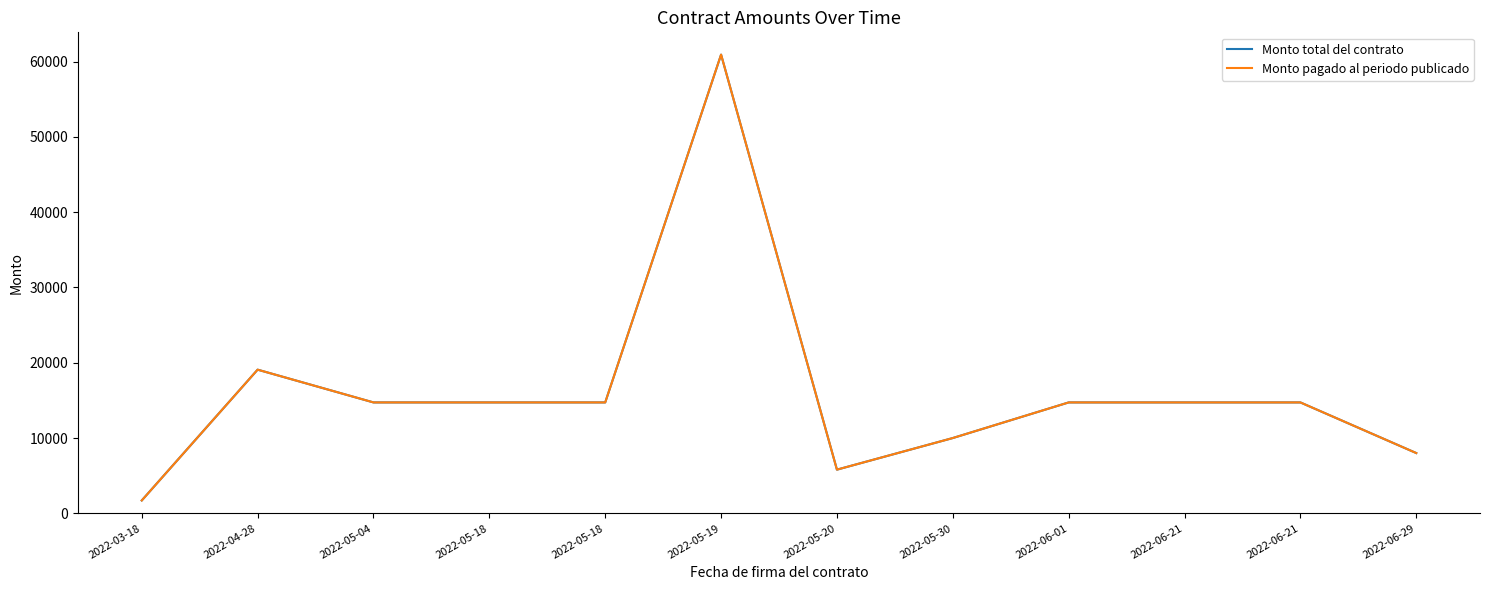

Is this an area chart (filled region under the line)?

No